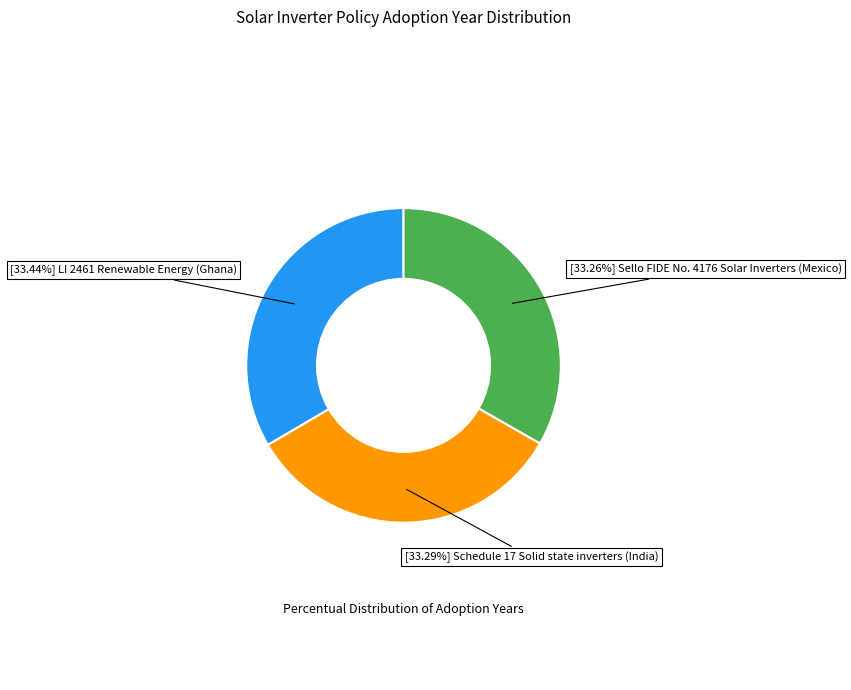

Does any single category account for the majority?

No